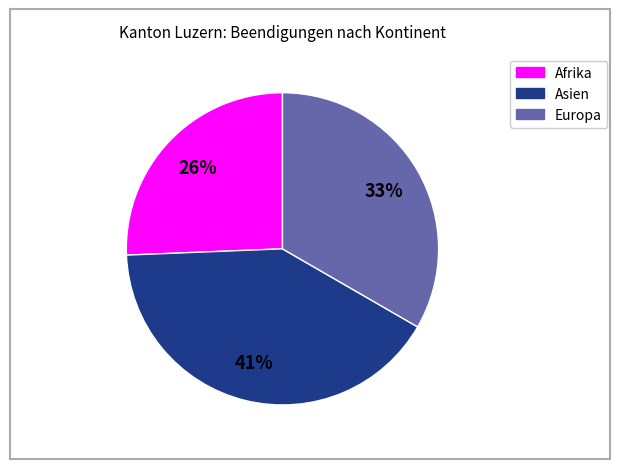

Is there any slice that represents more than half of the pie?

No